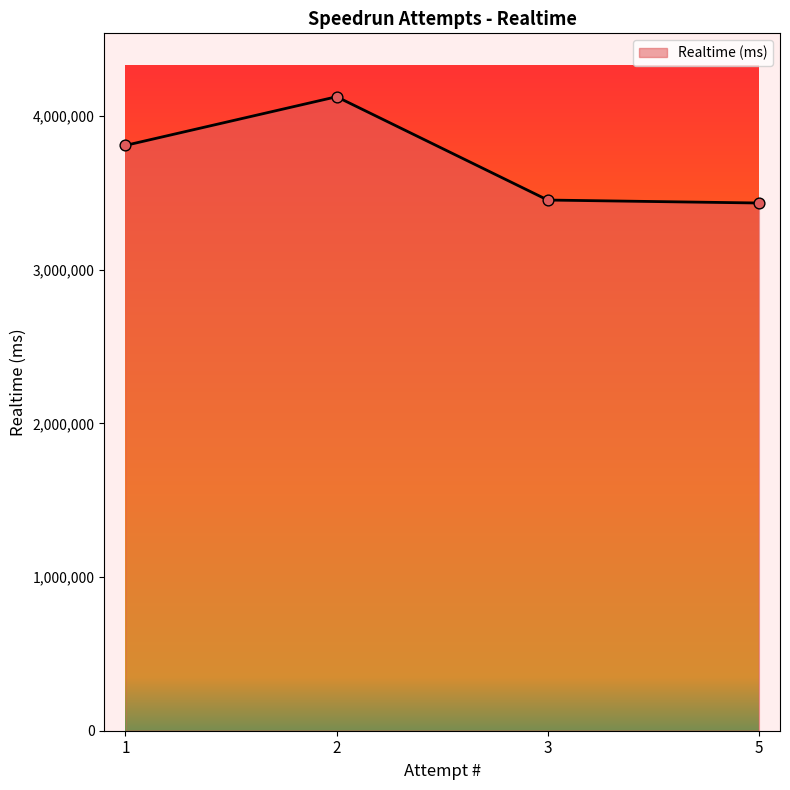

Approximately how many times larger is the value at 5 compared to 1?

0.9